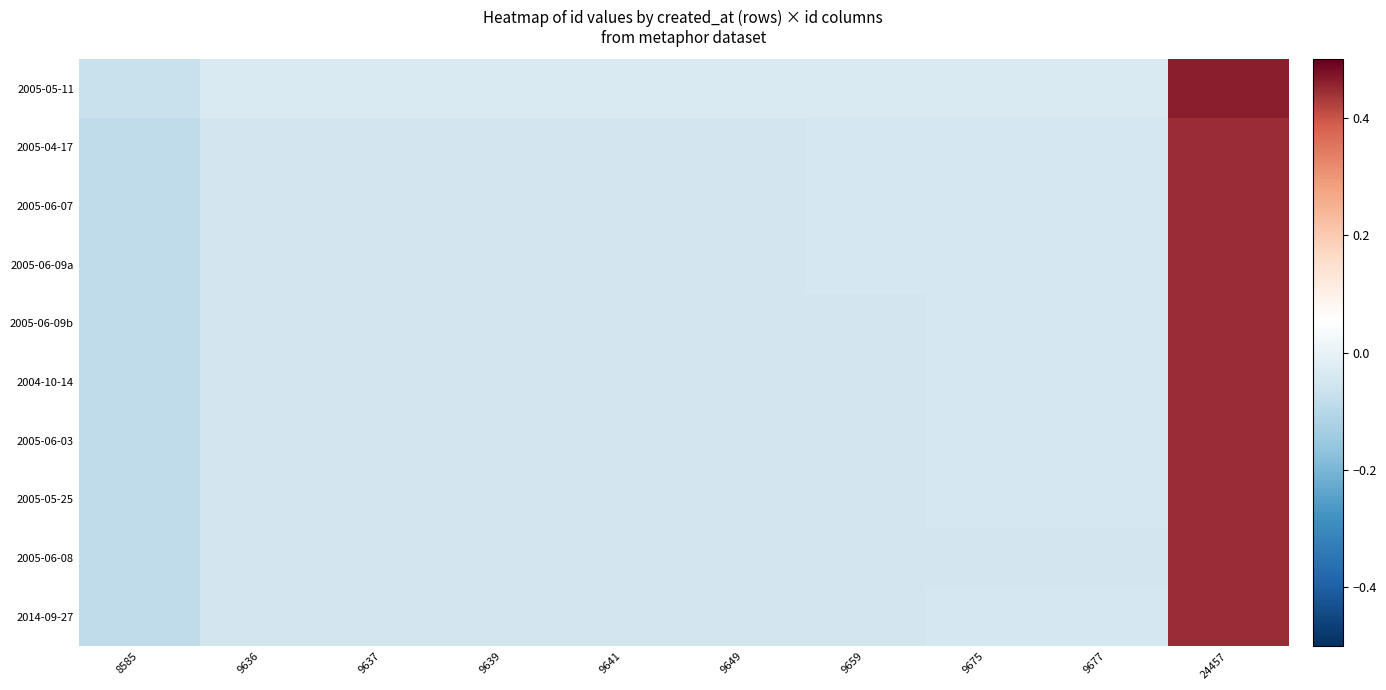

Which category has the lowest value across all series?

8585